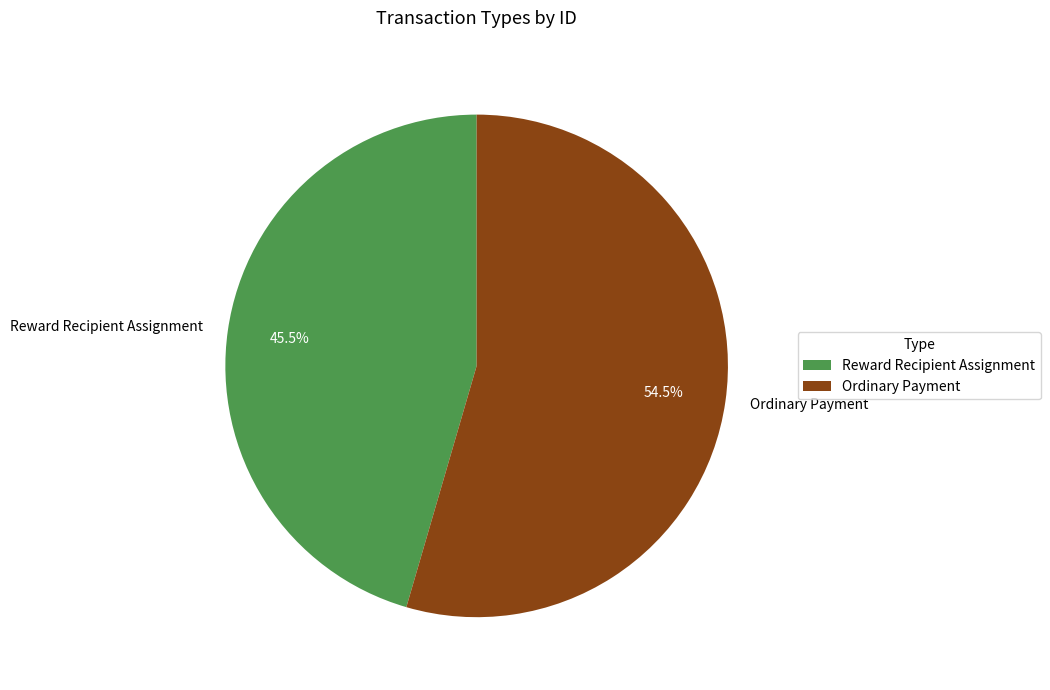

Rank the categories by value from lowest to highest.

Reward Recipient Assignment, Ordinary Payment